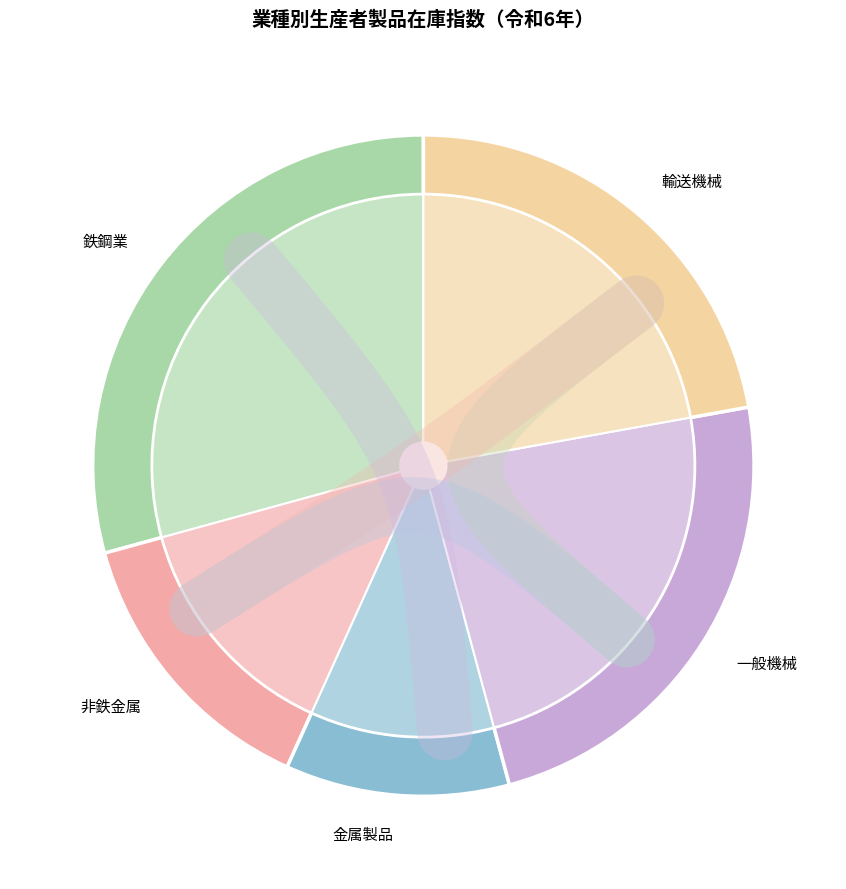

Is there any slice that represents more than half of the pie?

No